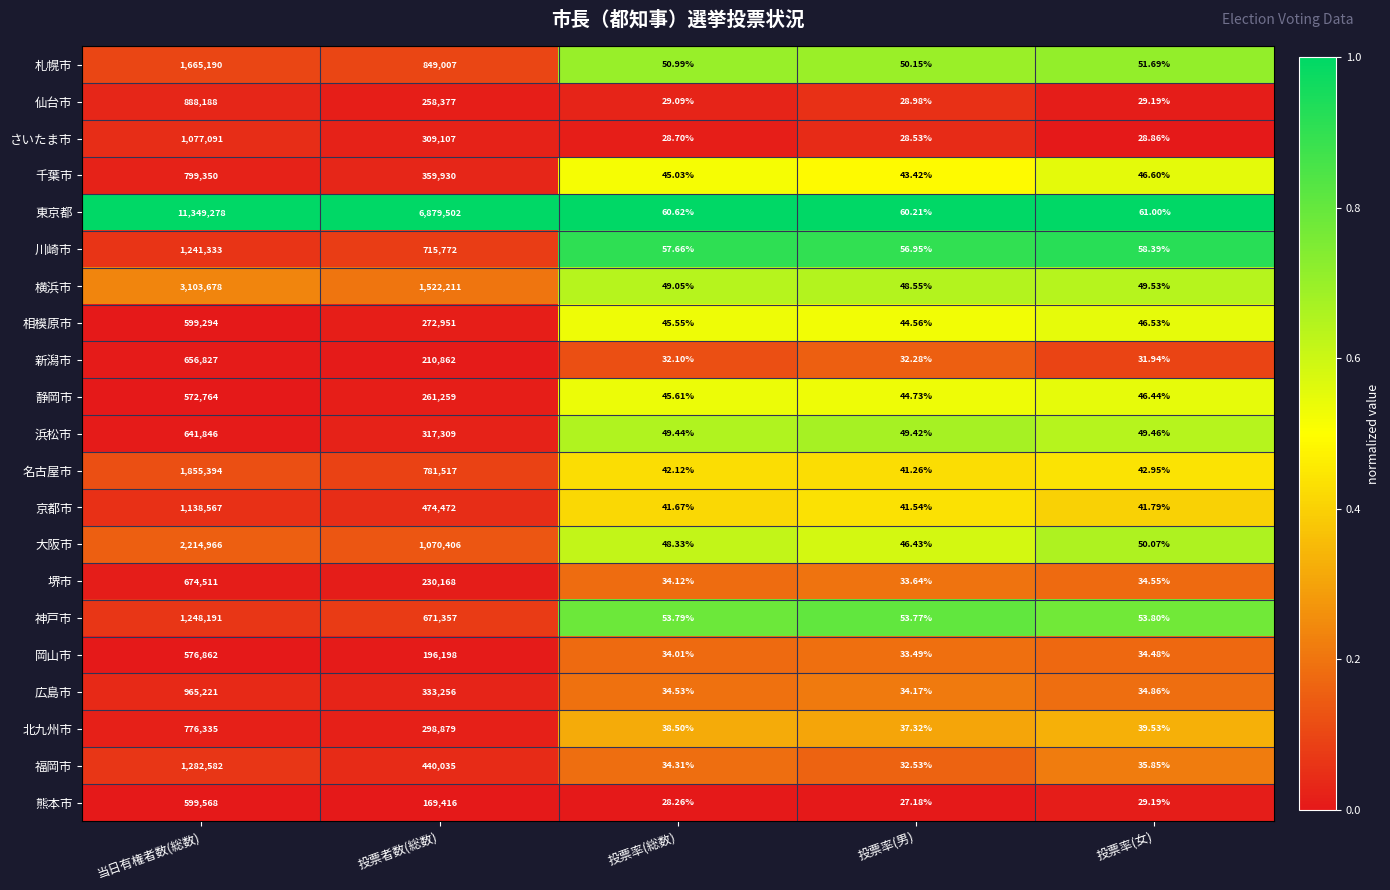

Which series has the largest total across all categories?

東京都